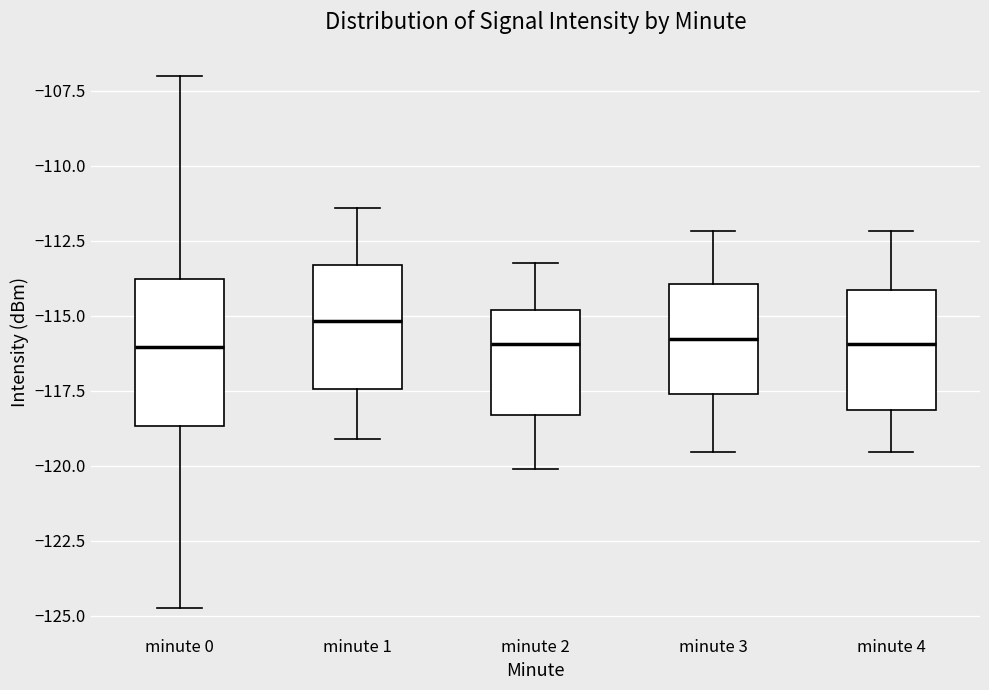

Which box is the tallest, from its lower edge to its upper edge?

minute 0